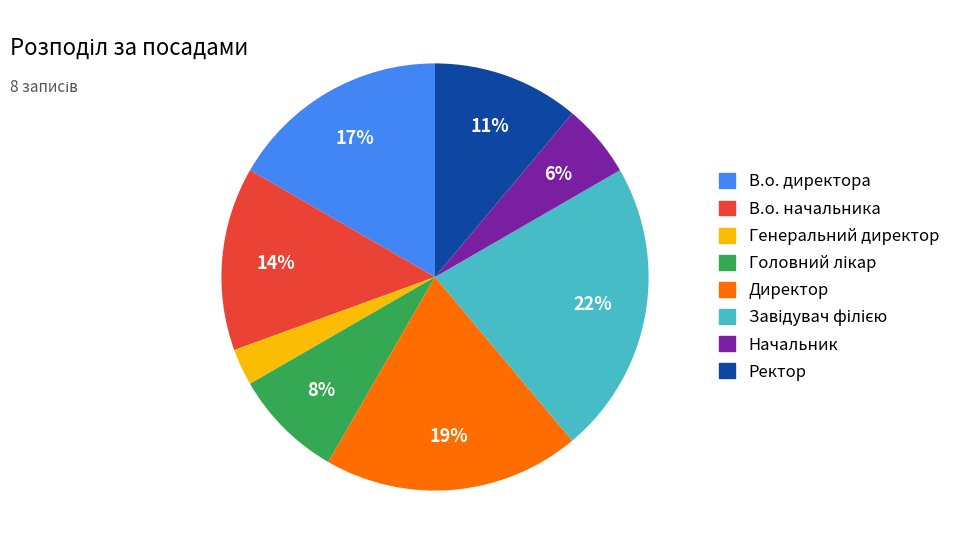

What is the smallest slice in the pie chart?

Генеральний директор